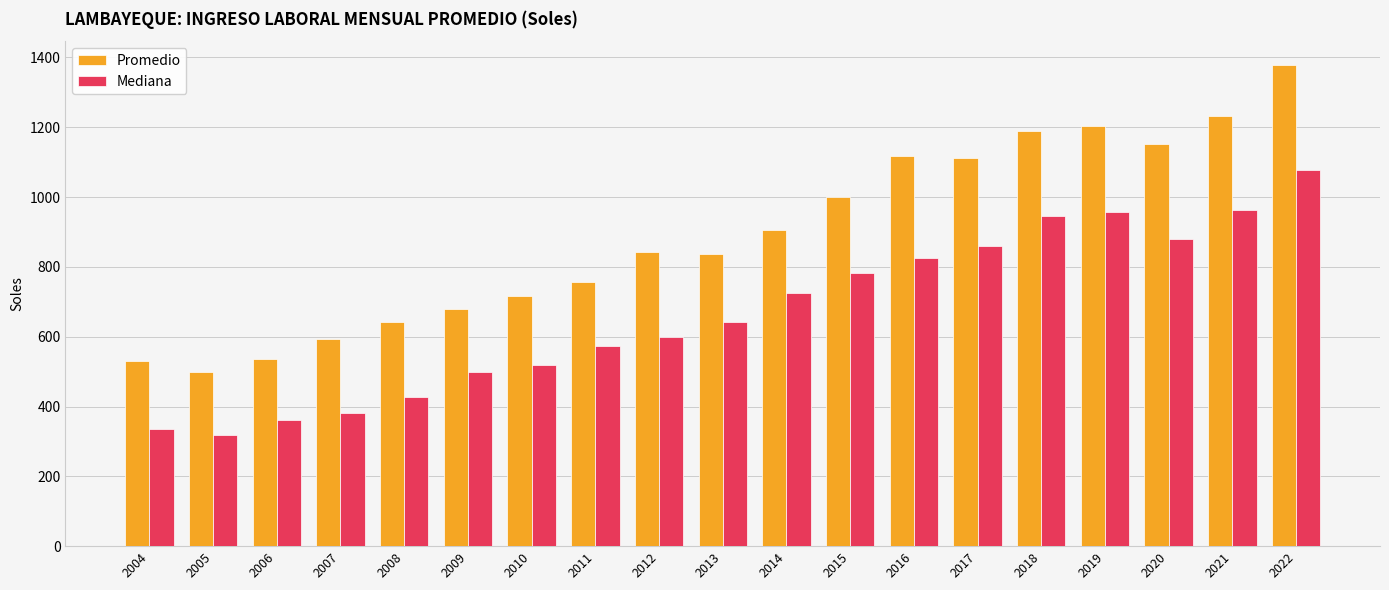

At 2014, list the series in order from largest to smallest.

Promedio, Mediana